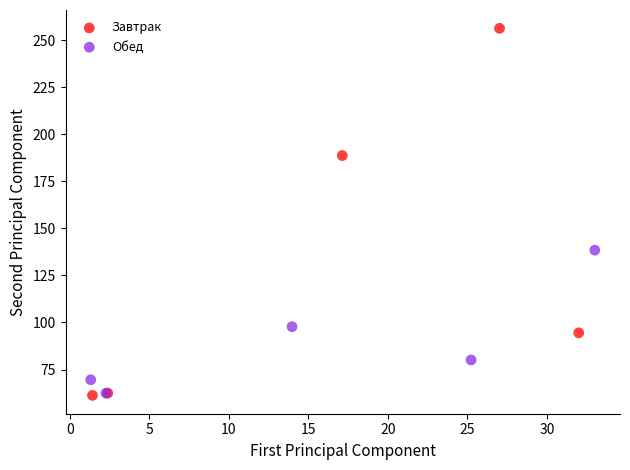

What are all the series names shown in the legend?

Завтрак, Обед